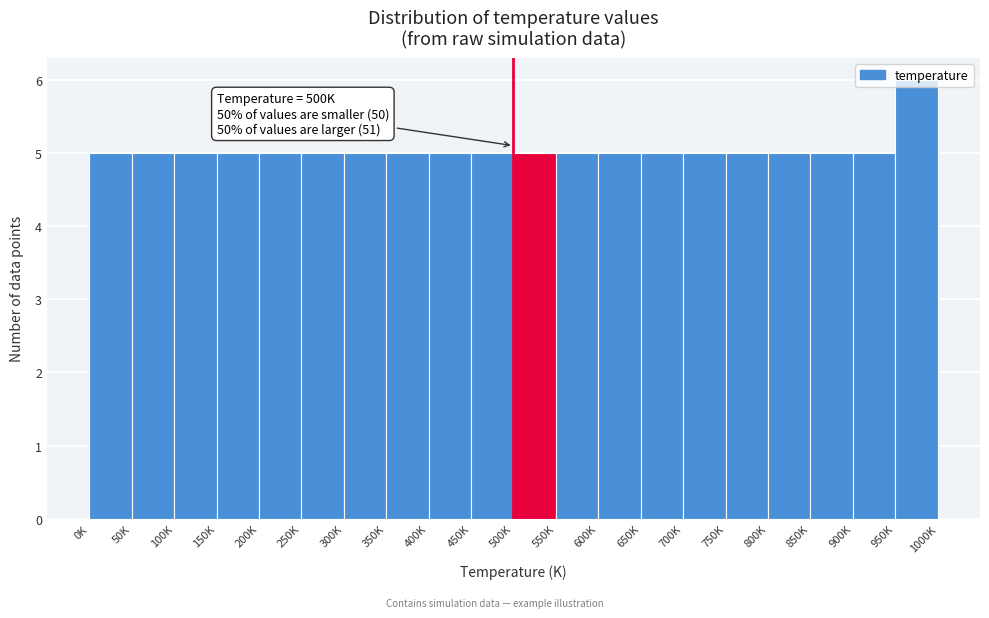

Between 950K and 50K, which is larger?

950K